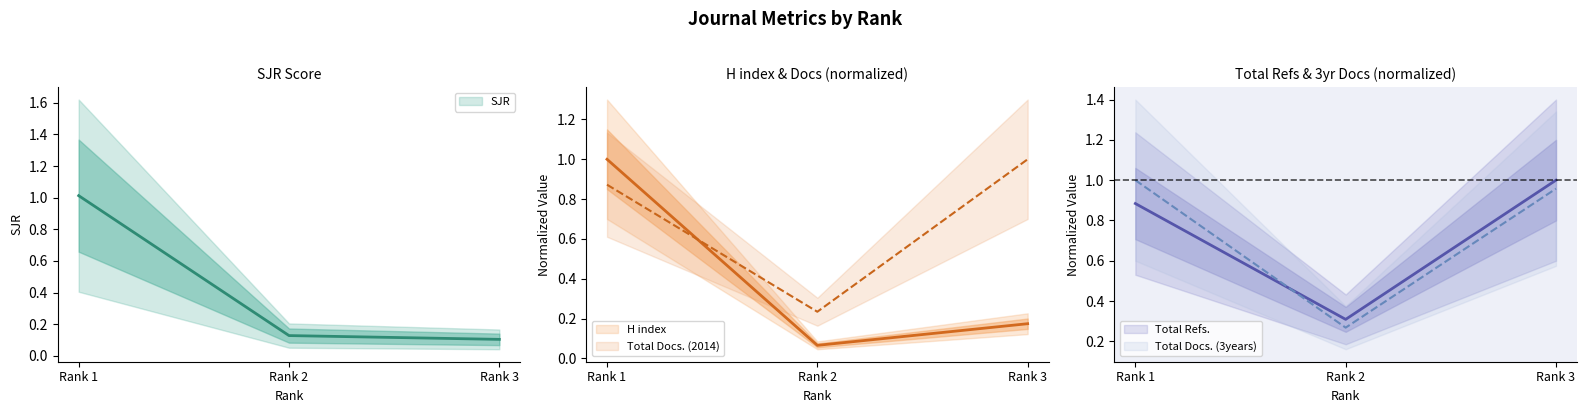

Read the H index value at Rank 3.

0.2